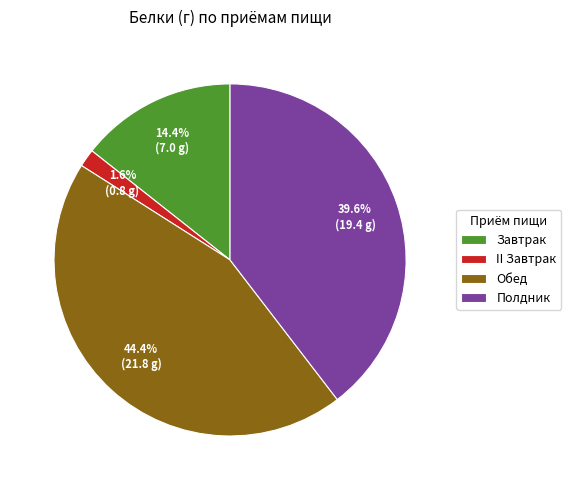

Is it true that Полдник is 31% of the pie?

False